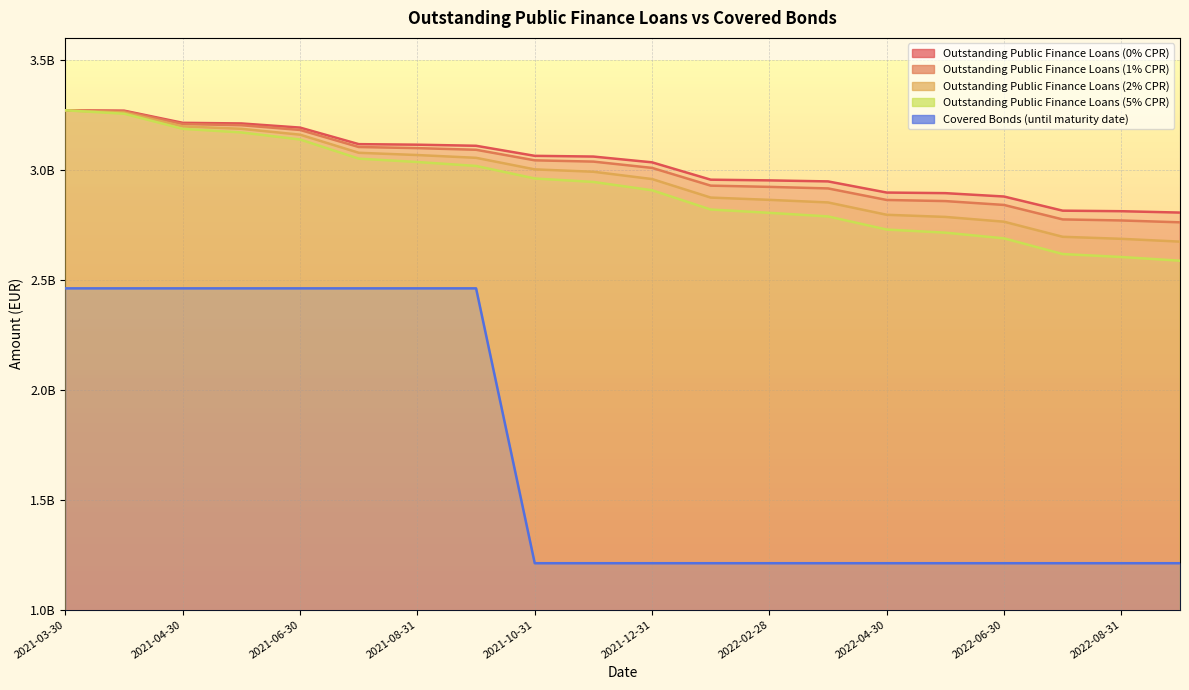

True or false: Outstanding Public Finance Loans (0% CPR) and Covered Bonds (until maturity date) intersect in this chart.

False